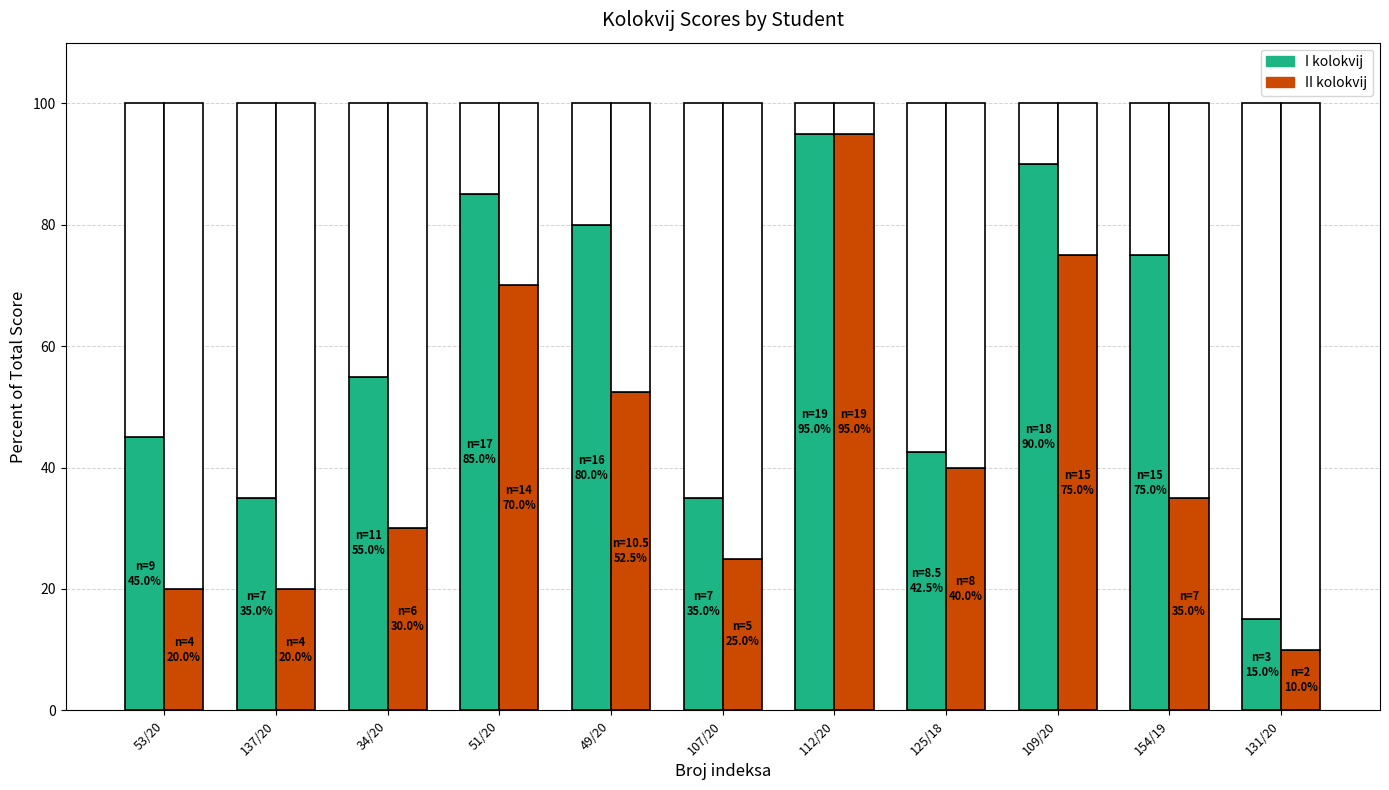

What is the difference between the maximum and minimum values in the II kolokvij series?

85.0